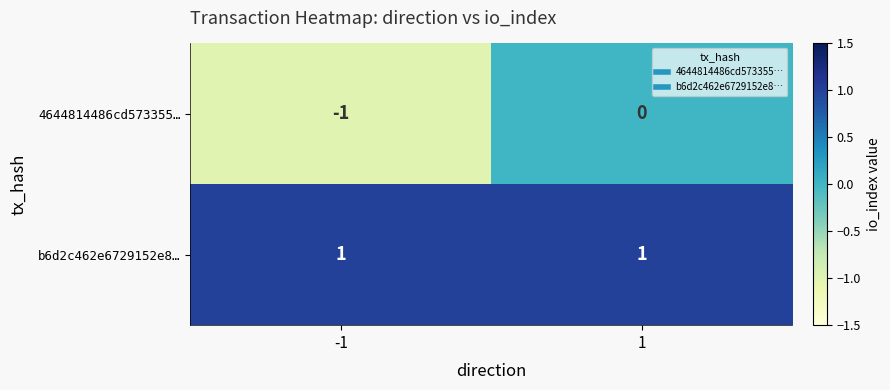

What is the greatest value displayed?

1